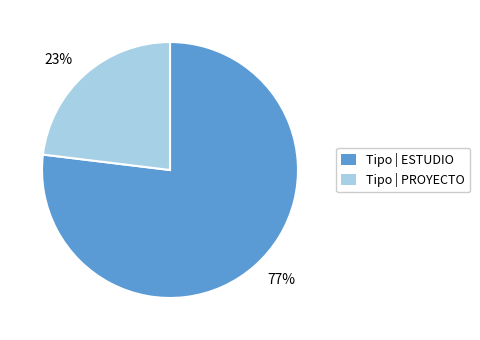

Is there any slice that represents more than half of the pie?

Yes